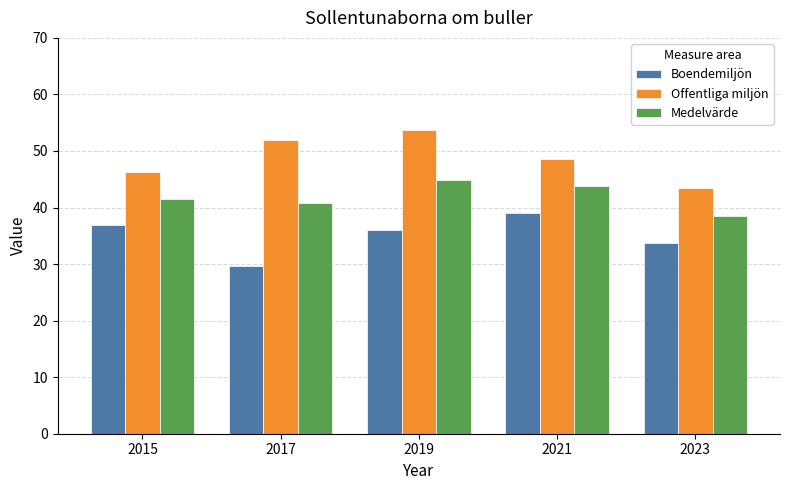

How many distinct data groups are displayed?

3